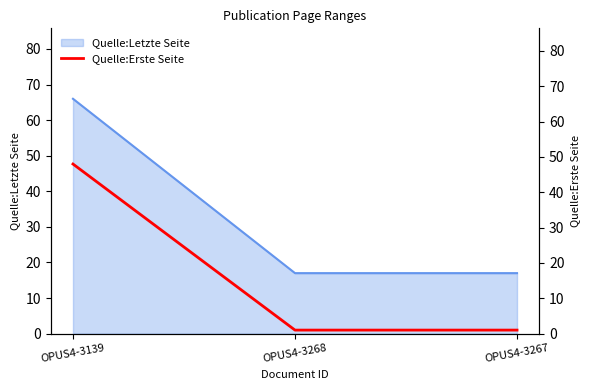

At which category does the chart reach its minimum across all series?

OPUS4-3268